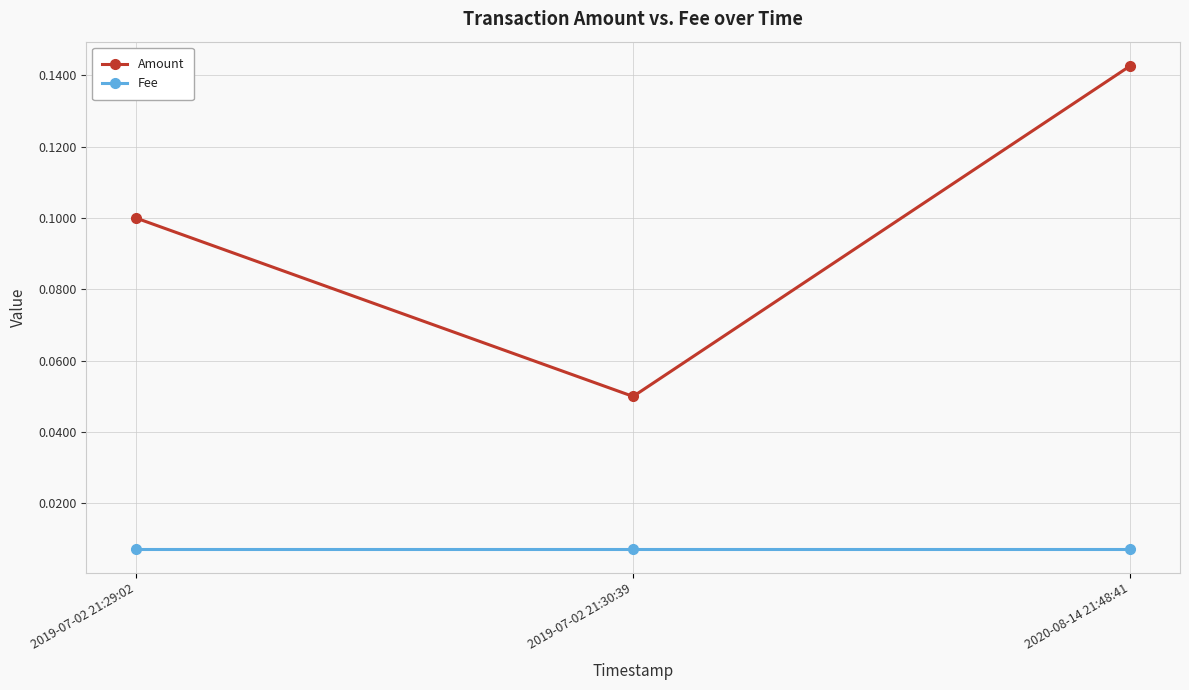

What is the label of the 2nd point from the left?

2019-07-02 21:30:39